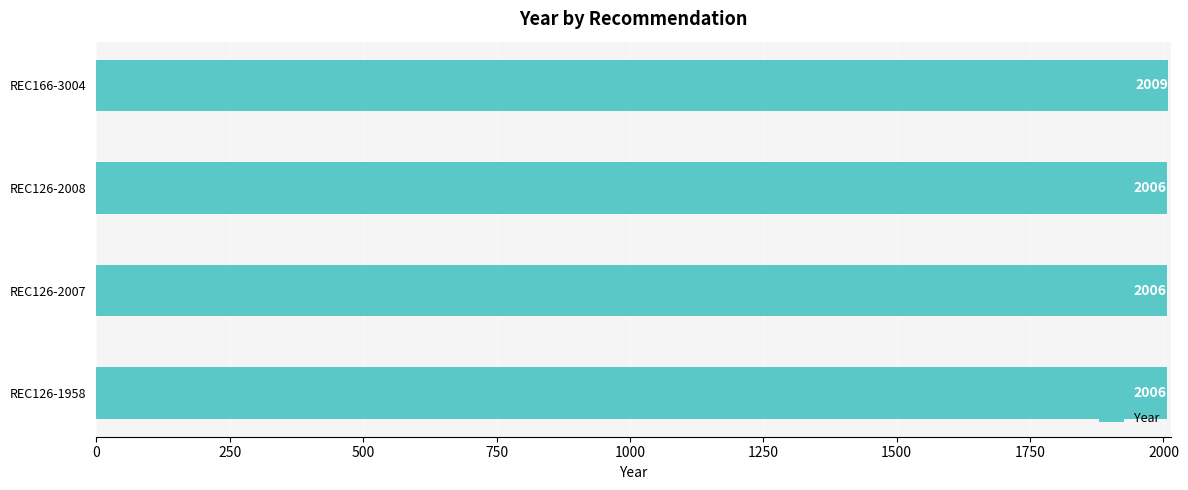

Count the values in the range 2006 to 2009.

4